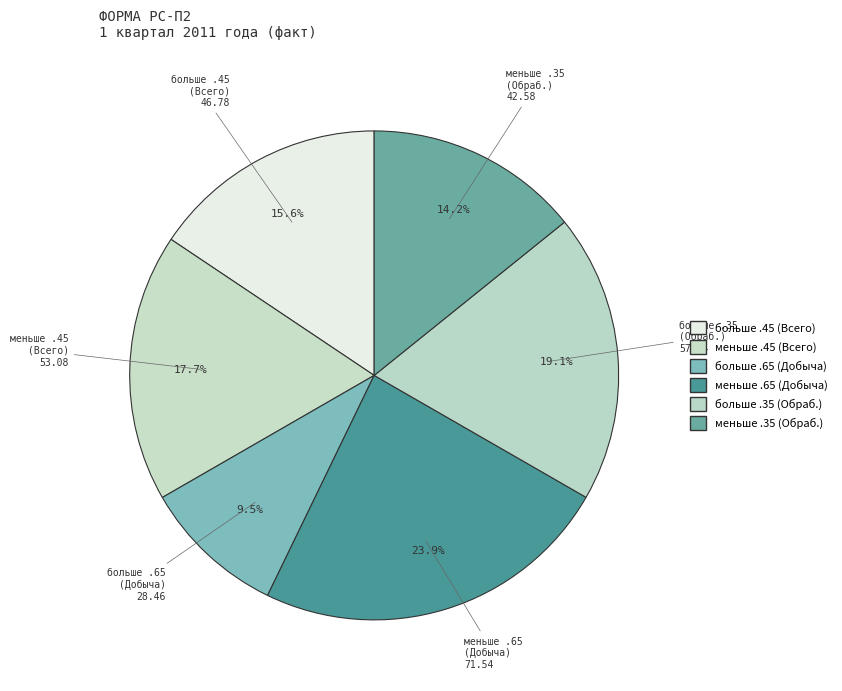

Approximately how many times larger is the value at меньше .35 (Обраб.) compared to больше .45 (Всего)?

0.9